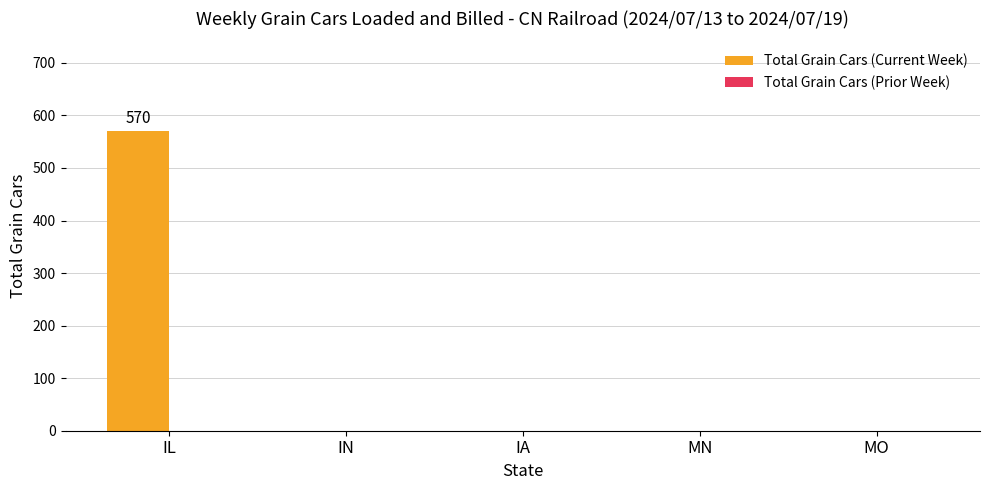

Reading right to left, list all the values displayed in this chart.

MO=0	MN=0	IA=0	IN=0	IL=570